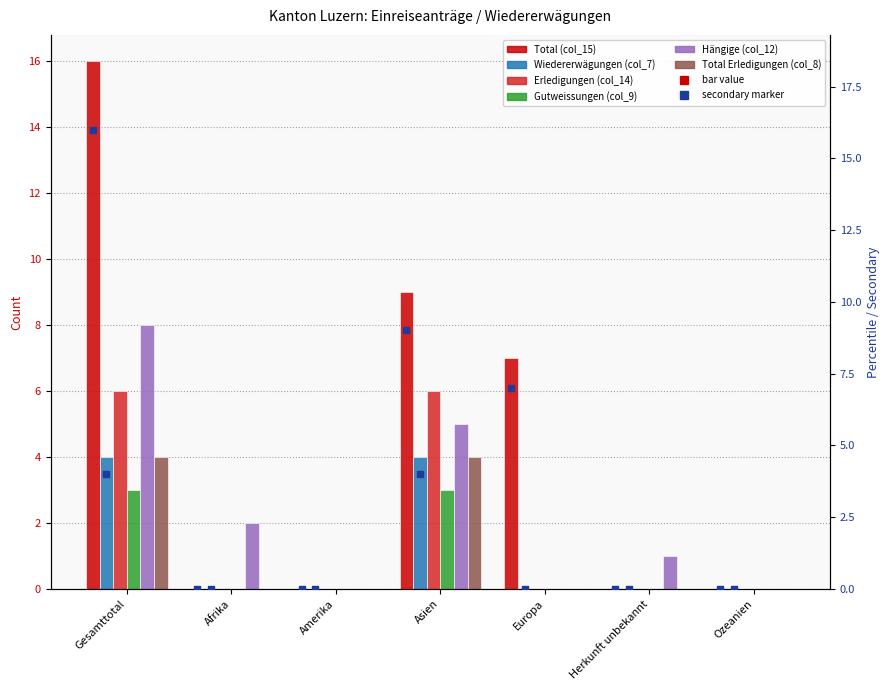

Which series reaches the minimum Y coordinate?

Total (col_15)